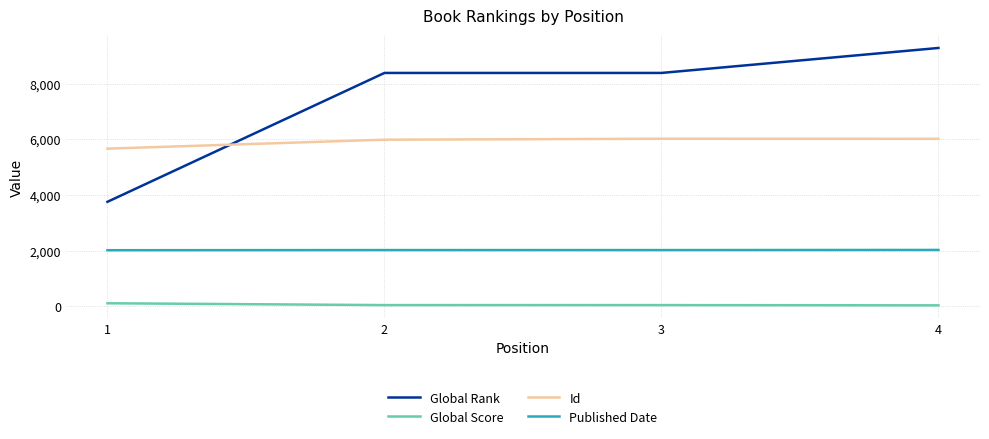

Which series changed the most between 1 and 4?

Global Rank